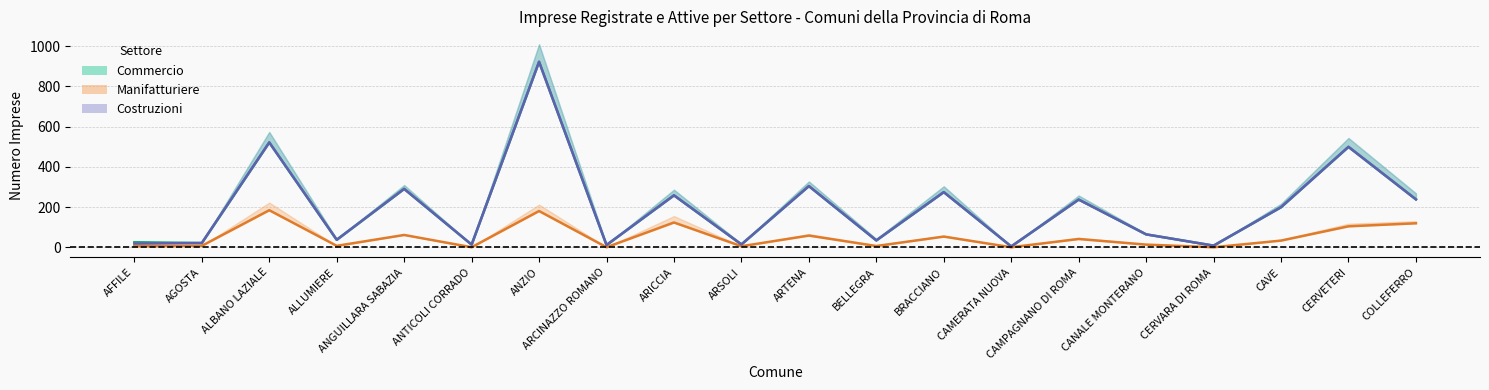

What is the label of the 16th point from the left?

CANALE MONTERANO